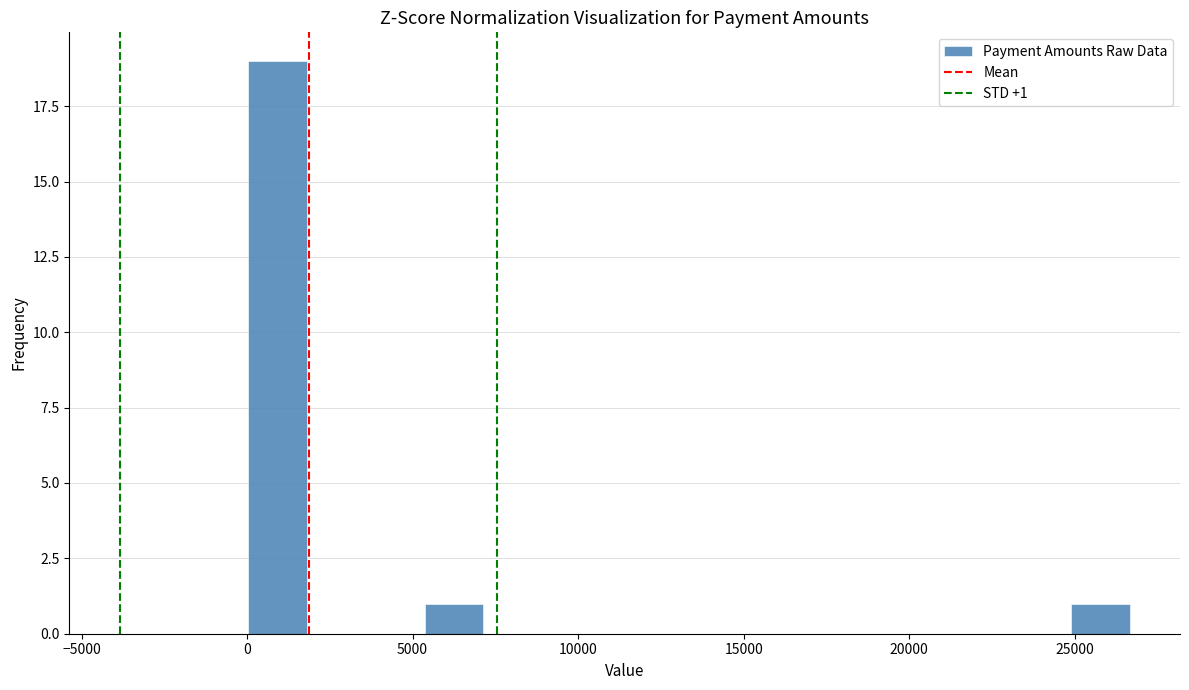

Read against the x-axis, roughly where is the centre of the tallest bar?

1000